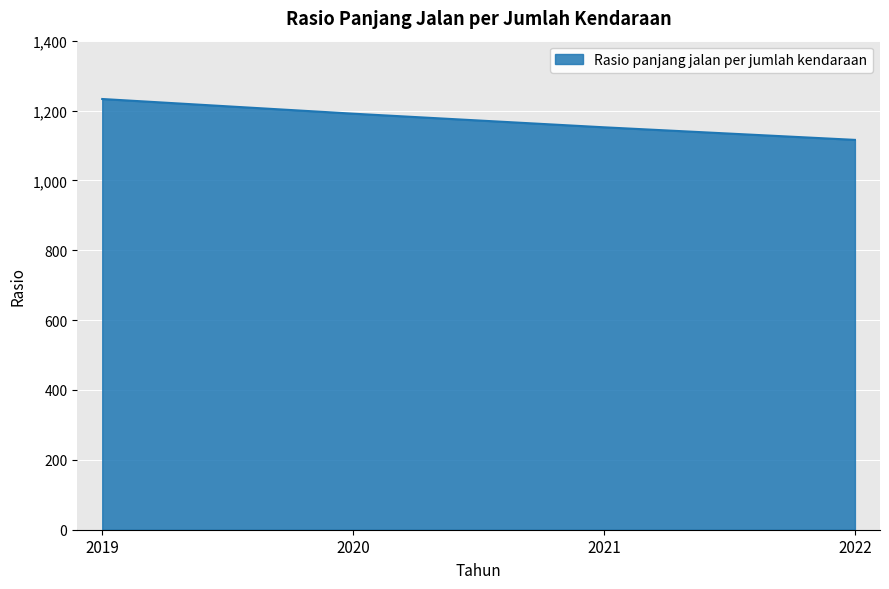

Rank the categories by value from lowest to highest.

2022, 2021, 2020, 2019